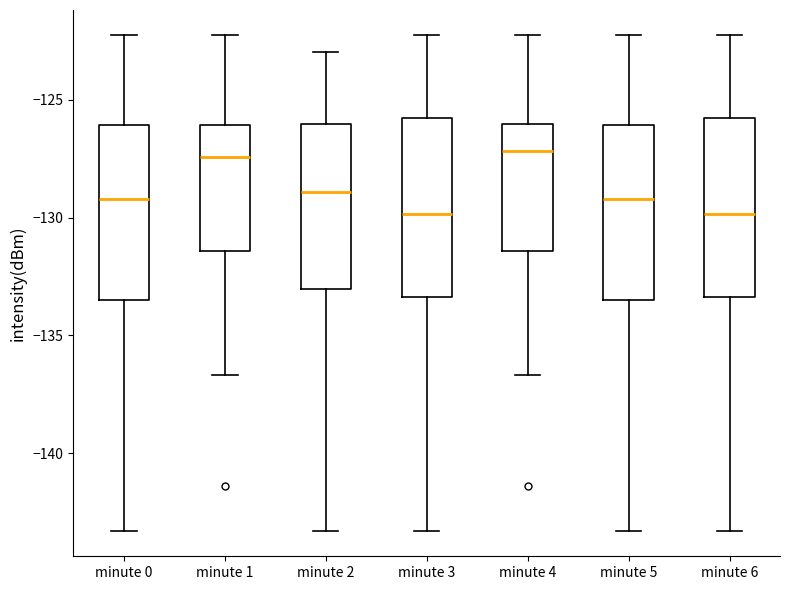

Where does the median line of the box for minute 3 sit on the y-axis? The values are not printed on the chart, so give them approximately, as read against the axis.

-130.0